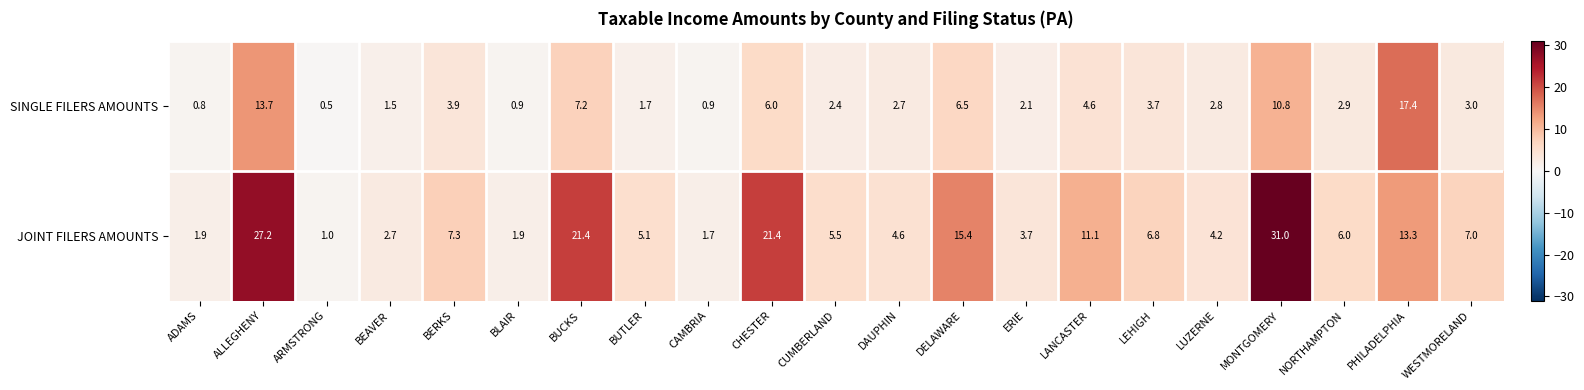

The JOINT FILERS AMOUNTS series shows 5.5 at CUMBERLAND. True or false?

True